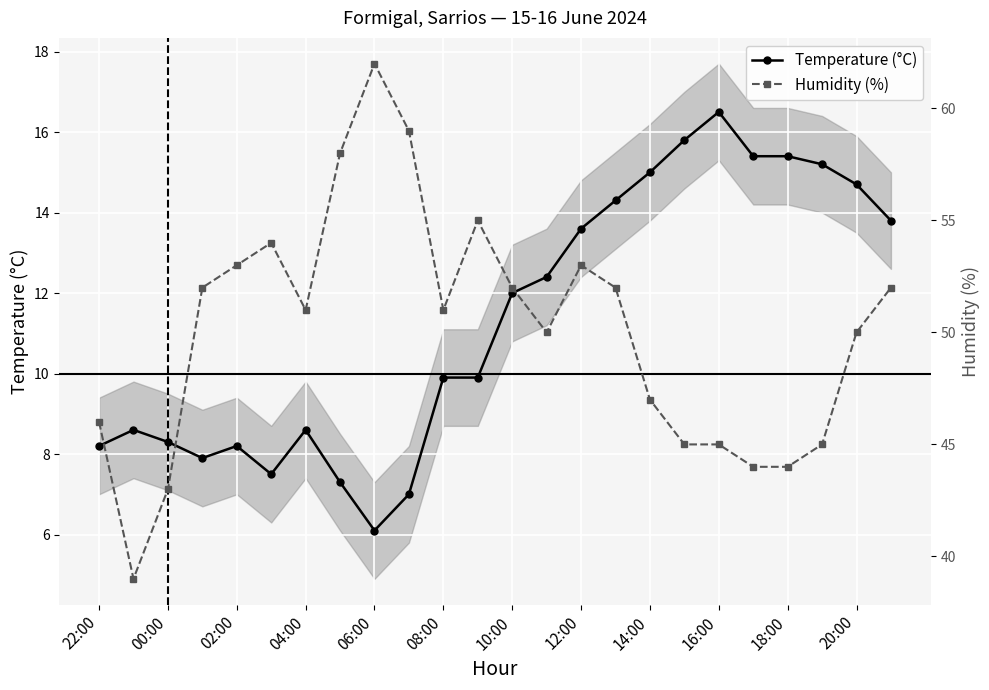

The Humidity (%) series shows 27.8 at 15. True or false?

False